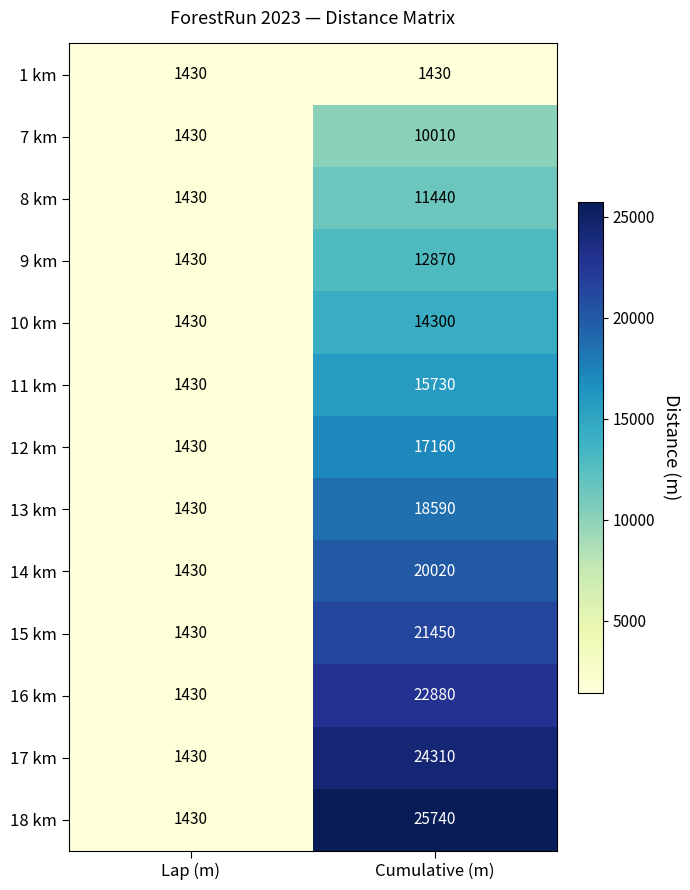

The 18 km series shows 25740 at Cumulative (m). True or false?

True